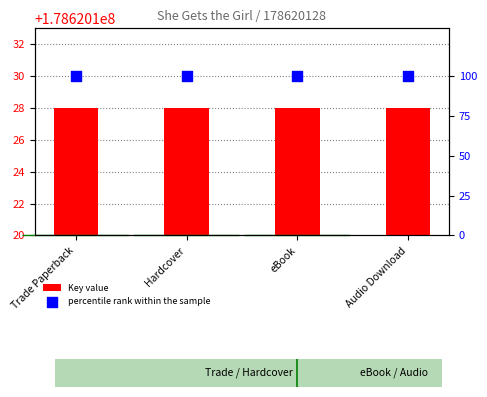

Which series contains the highest Y value?

Key value